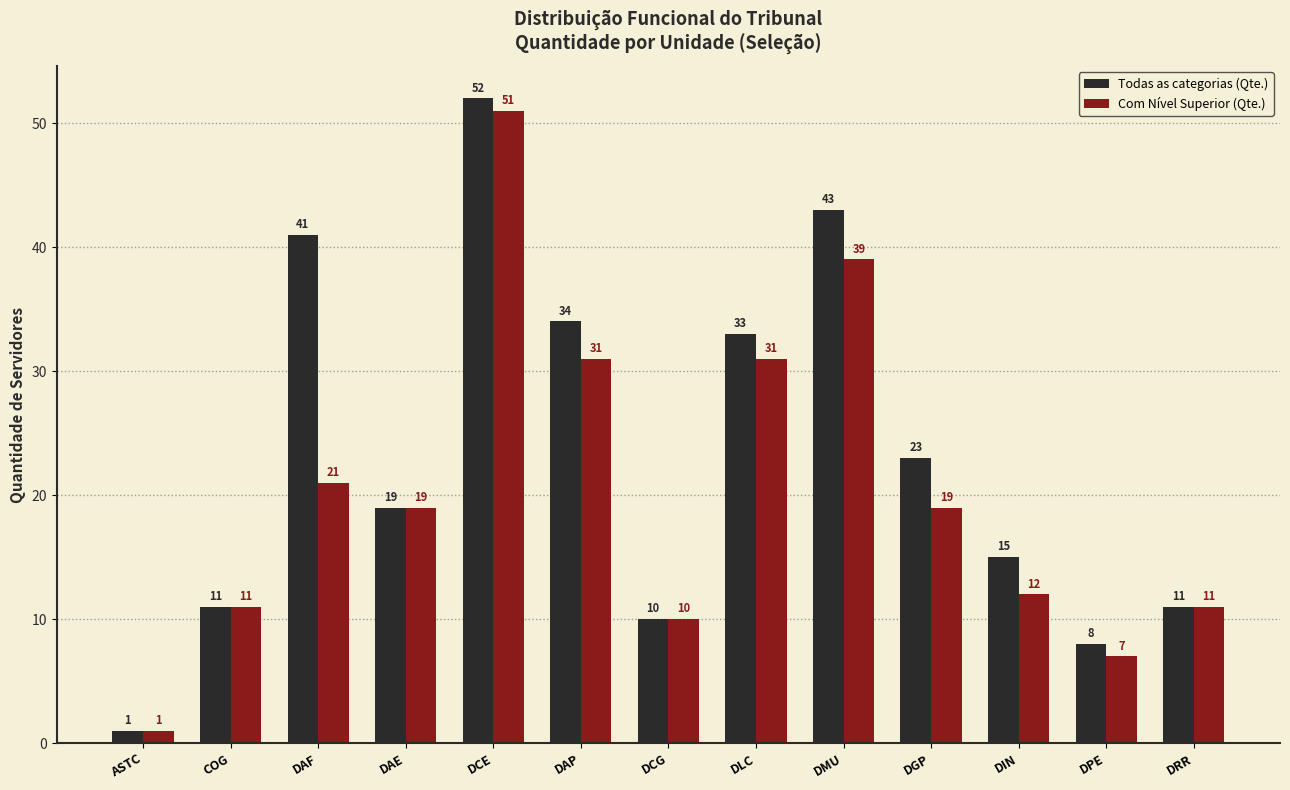

What is the minimum value shown in the chart?

1